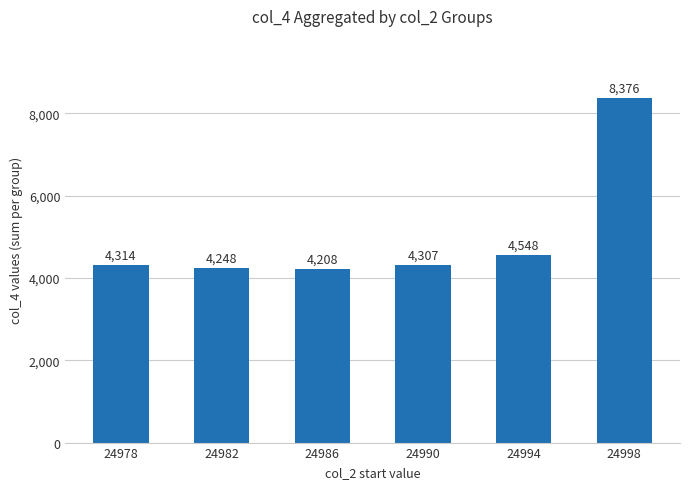

True or false: the data shows 1391 at 24982.

False